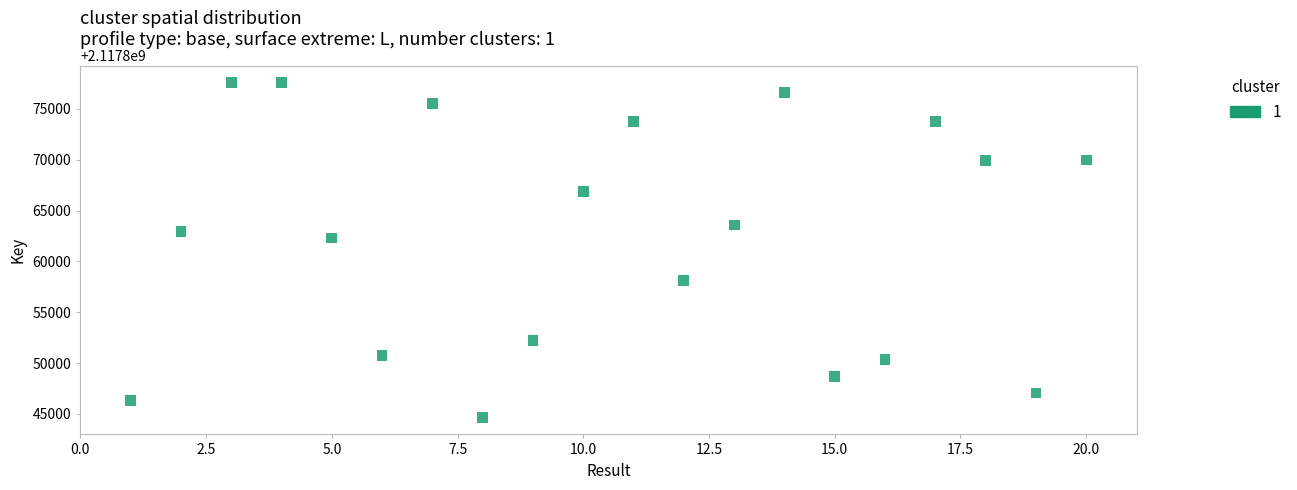

What is the range of X values (max minus min)?

19